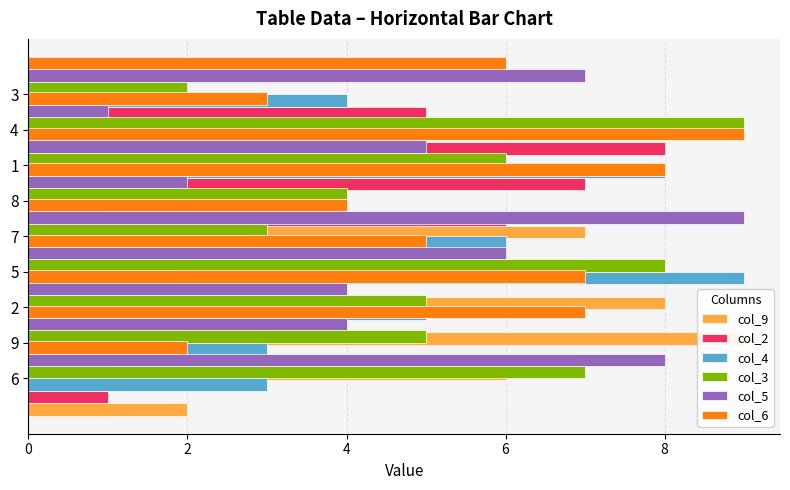

What is the difference between the maximum and minimum values in the col_4 series?

8